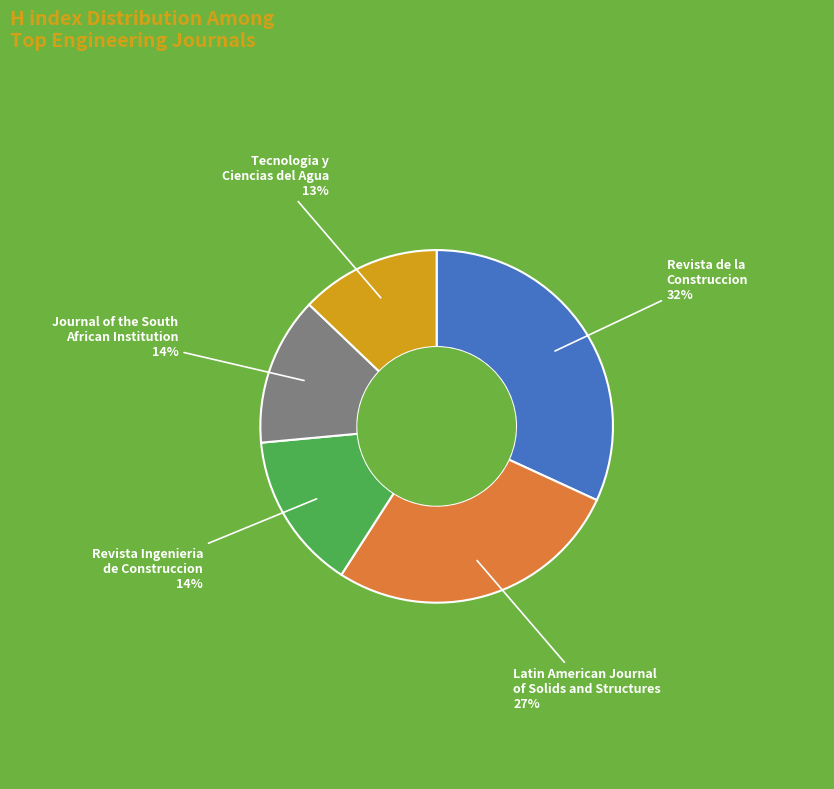

To the nearest percent, what percentage of the pie is Revista Ingenieria de Construccion?

14%